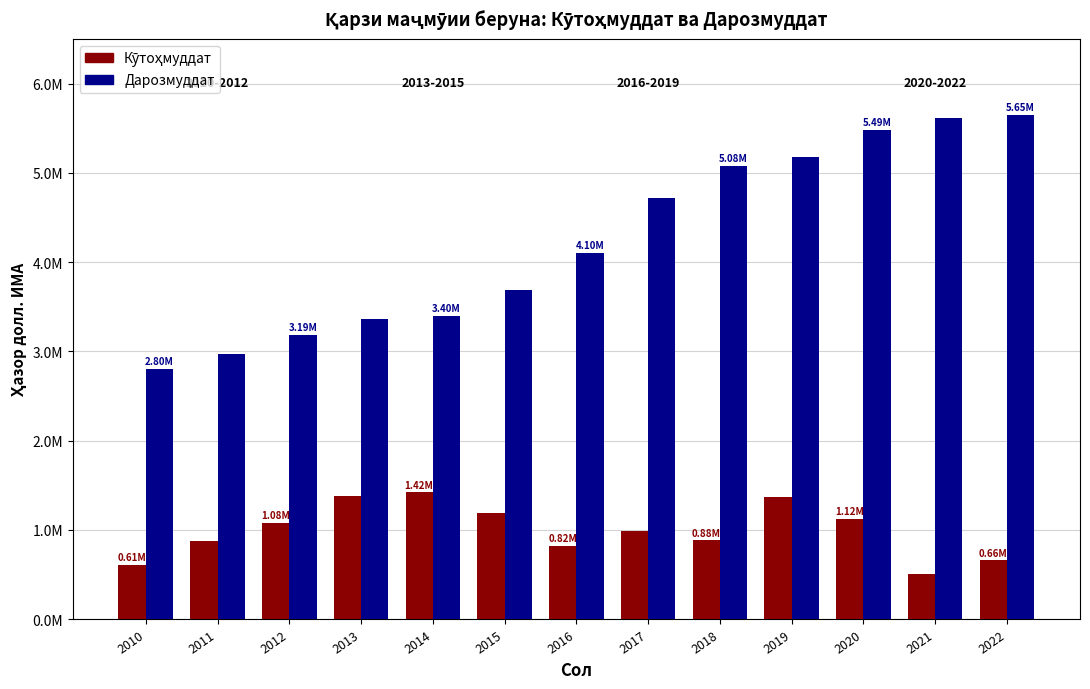

What is the spread (max minus min) of values at 2020?

4364049.6